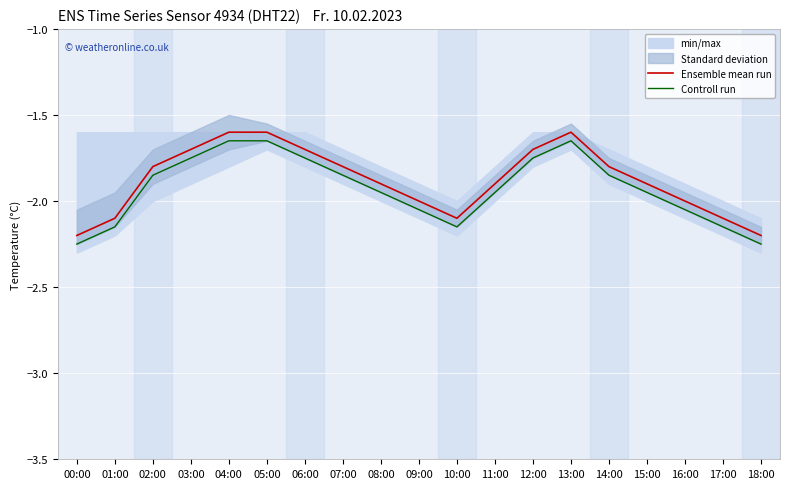

Is it true that Ensemble mean run equals -2.1 at 01:00?

True